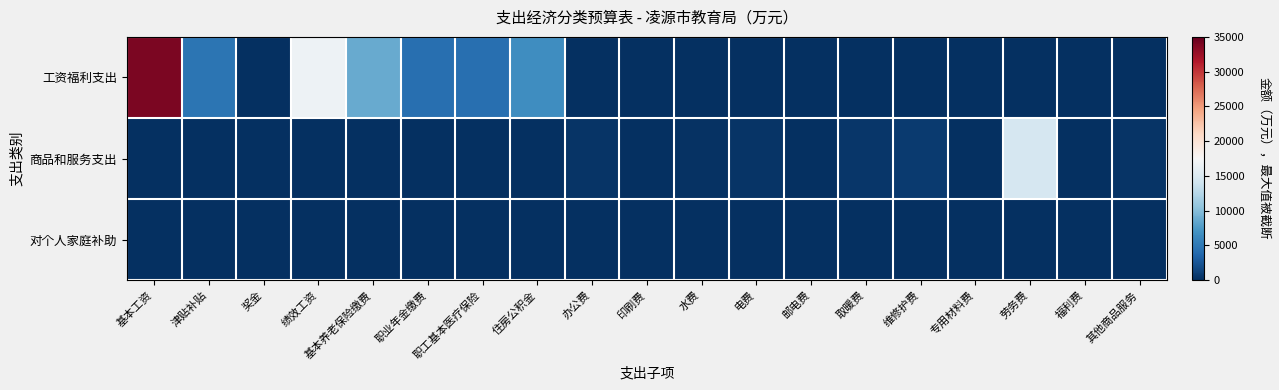

Reading left to right, what are all the values shown in this chart?

工资福利支出: 基本工资=33948.7	津贴补贴=4749.6	奖金=34.9	绩效工资=16621.9	基本养老保险缴费=8687.0	职业年金缴费=4343.7	职工基本医疗保险=4343.7	住房公积金=6591.0	办公费=0.0	印刷费=0.0	水费=0.0	电费=0.0	邮电费=0.0	取暖费=0.0	维修护费=0.0	专用材料费=0.0	劳务费=0.0	福利费=0.0	其他商品服务=0.0
商品和服务支出: 基本工资=0.0	津贴补贴=0.0	奖金=0.0	绩效工资=0.0	基本养老保险缴费=0.0	职业年金缴费=0.0	职工基本医疗保险=0.0	住房公积金=0.0	办公费=396.6	印刷费=19.7	水费=139.1	电费=349.1	邮电费=93.9	取暖费=472.2	维修护费=712.3	专用材料费=110.2	劳务费=14590.5	福利费=66.7	其他商品服务=275.7
对个人家庭补助: 基本工资=43.4	津贴补贴=0.0	奖金=0.0	绩效工资=0.0	基本养老保险缴费=0.0	职业年金缴费=0.0	职工基本医疗保险=0.0	住房公积金=0.0	办公费=0.0	印刷费=0.0	水费=0.0	电费=0.0	邮电费=0.0	取暖费=0.0	维修护费=0.0	专用材料费=0.0	劳务费=0.0	福利费=0.0	其他商品服务=0.0